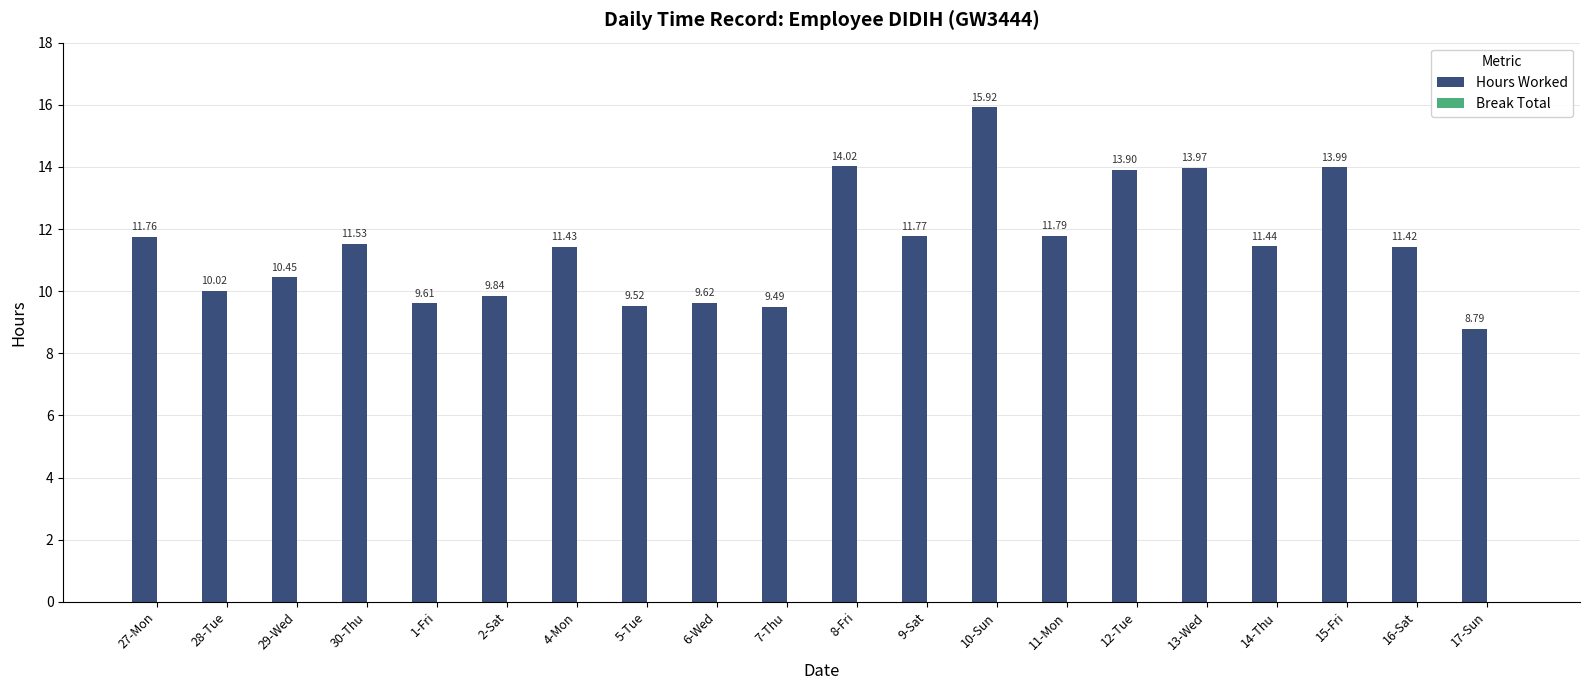

What is the change in value from 10-Sun to 12-Tue?

-2.0